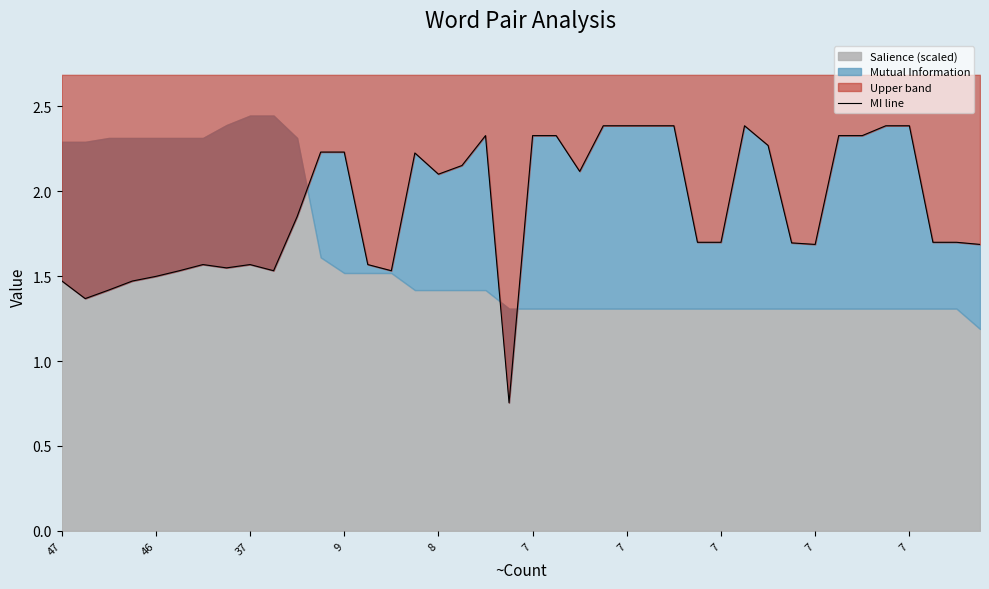

At which category does the chart reach its minimum across all series?

19